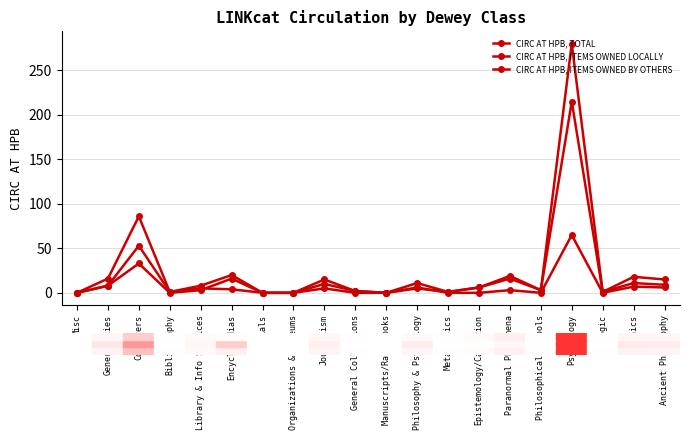

What position from the left is Organizations & Museums?

8